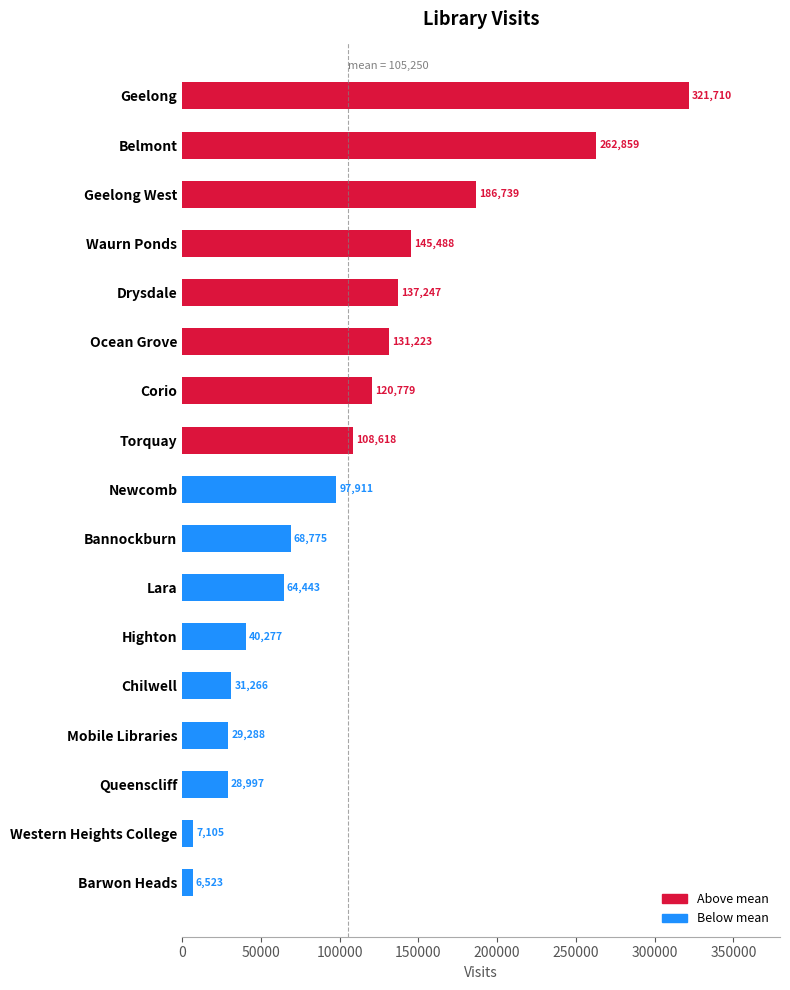

What is the sum of all values?

1789248